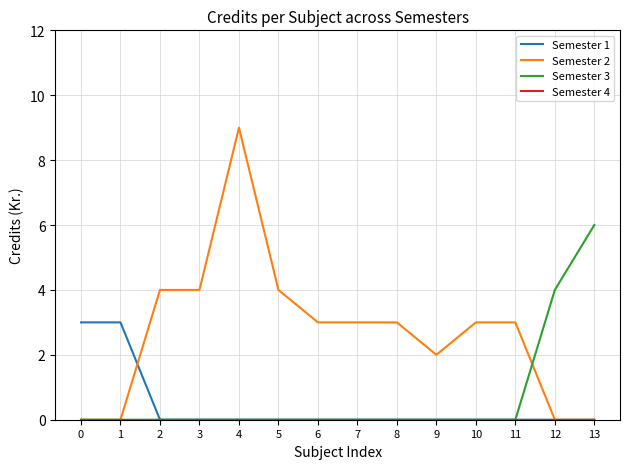

At which label does Semester 3 reach its peak?

13